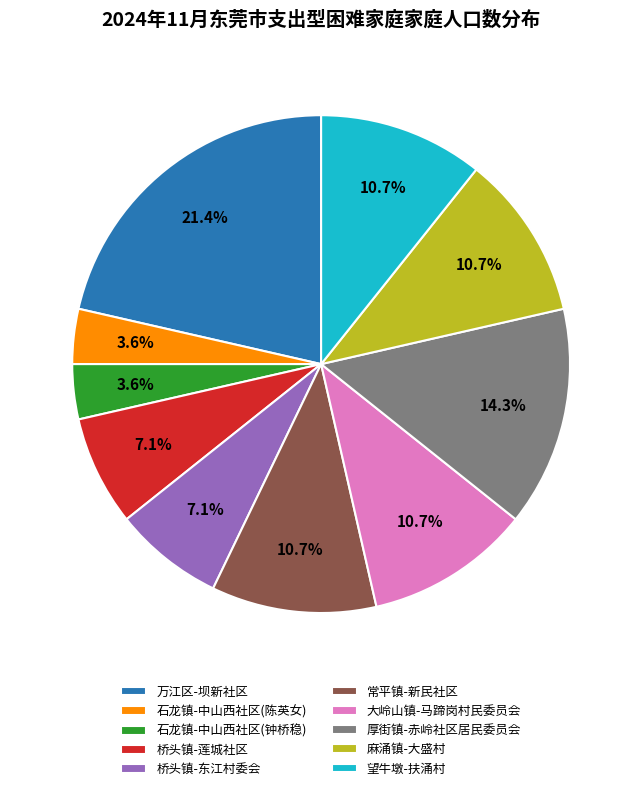

Which category has the biggest portion of the pie?

万江区-坝新社区